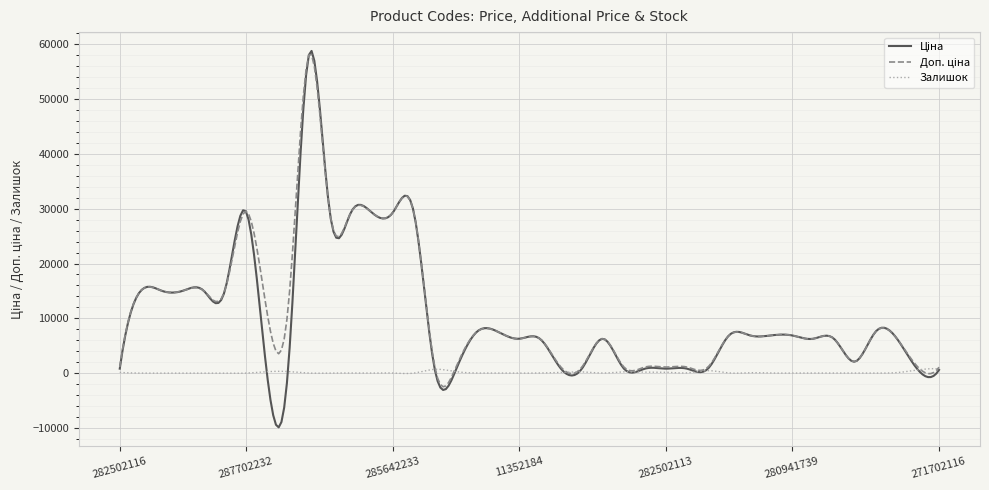

What is the minimum value shown in the chart?

-9899.4